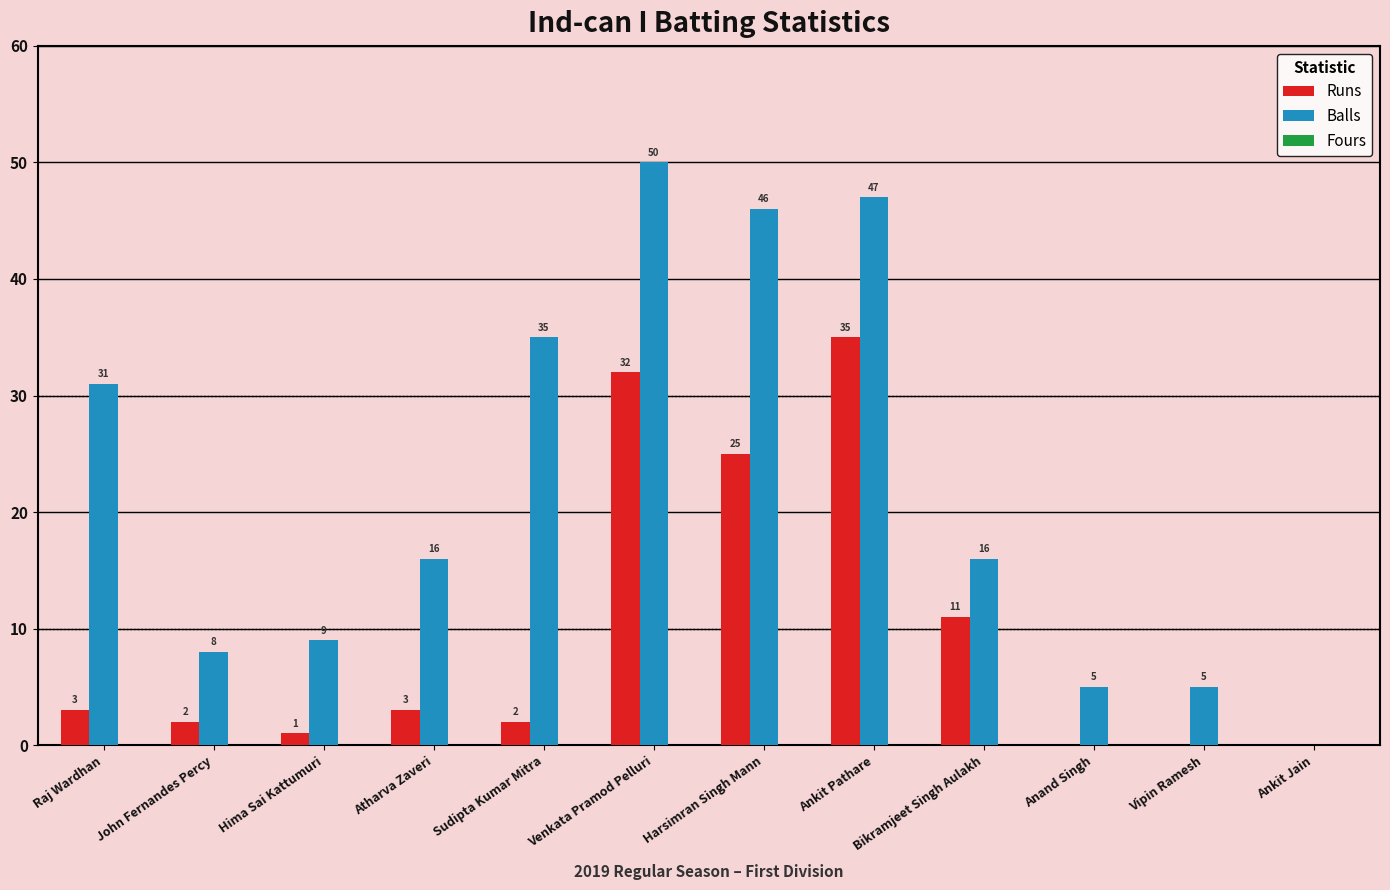

The value of Balls at John Fernandes Percy is 8. True or false?

True